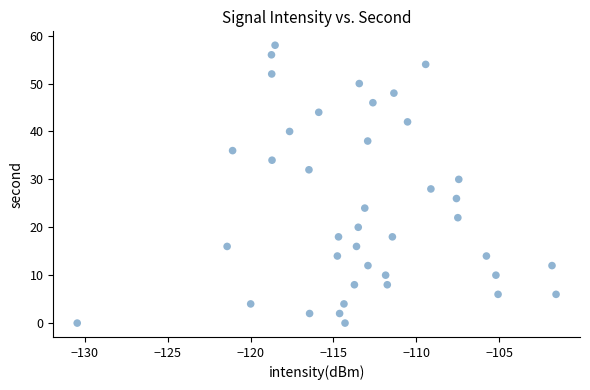

What is the range of Y values (max minus min)?

58